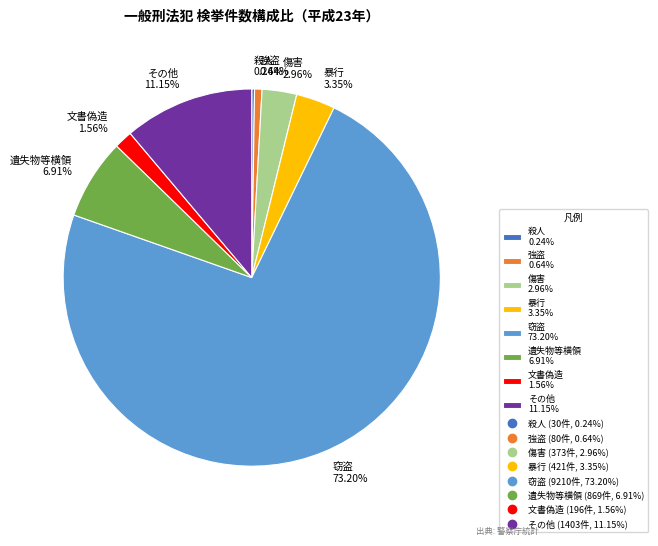

Does any single category account for the majority?

Yes